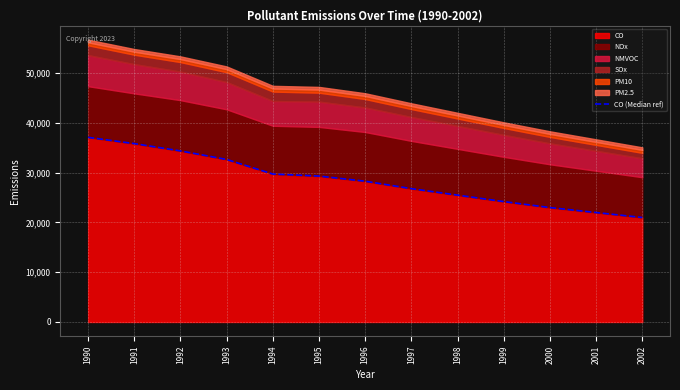

What is the value of the 8th point from the left?

26800